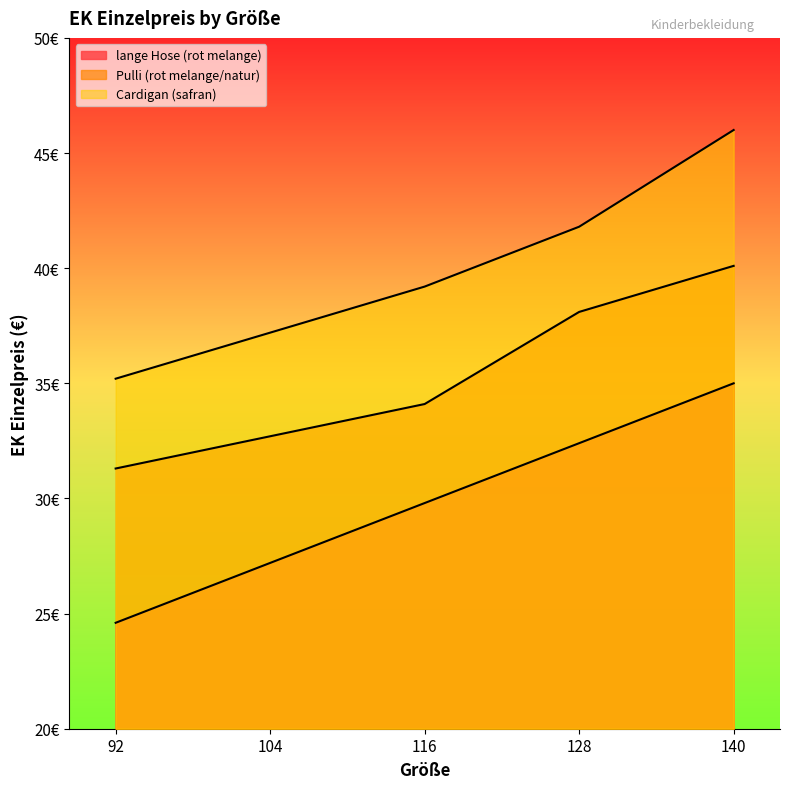

What is the value of the Pulli (rot melange/natur) point at the 5th from the left?

40.1